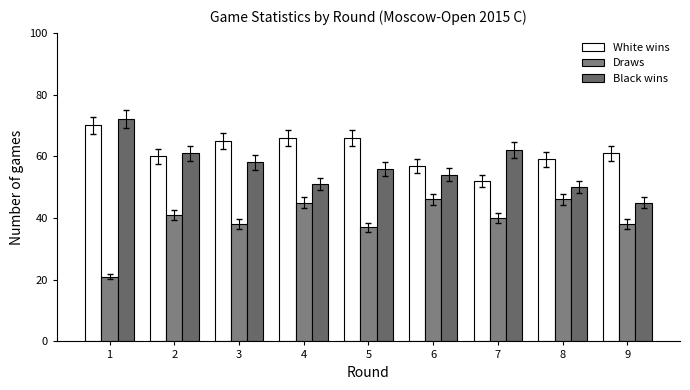

Which series has the widest spread of values?

Black wins